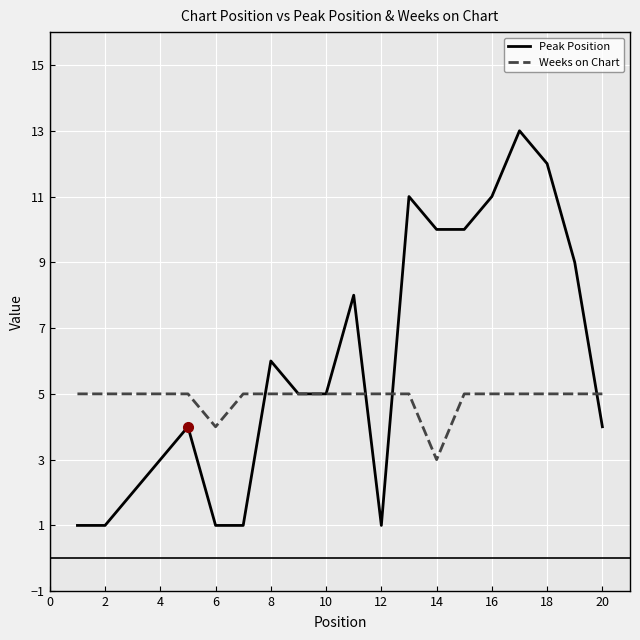

Which series has the largest total across all categories?

Peak Position